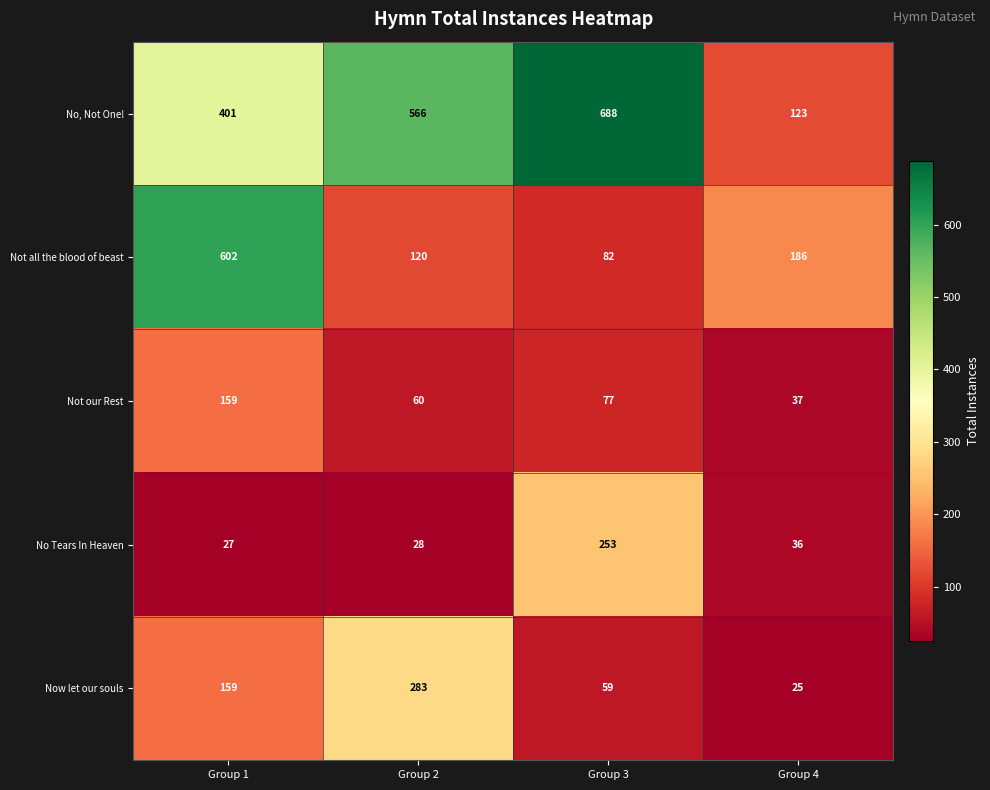

Reading left to right, extract all data points from this chart.

No, Not One!: 401	566	688	123
Not all the blood of beast: 602	120	82	186
Not our Rest: 159	60	77	37
No Tears In Heaven: 27	28	253	36
Now let our souls: 159	283	59	25